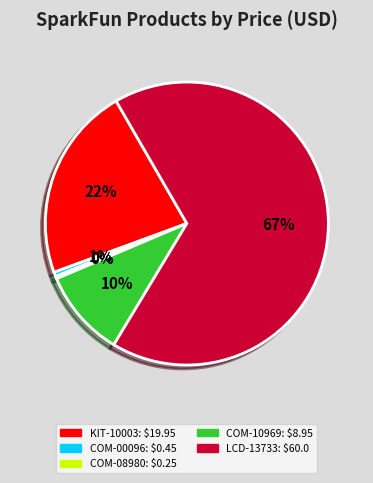

Between COM-10969 and COM-08980, which is larger?

COM-10969